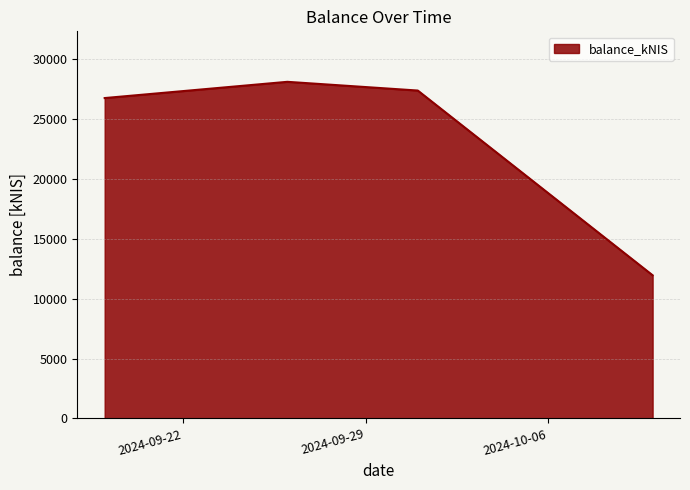

What is the maximum value shown in the chart?

28105.4